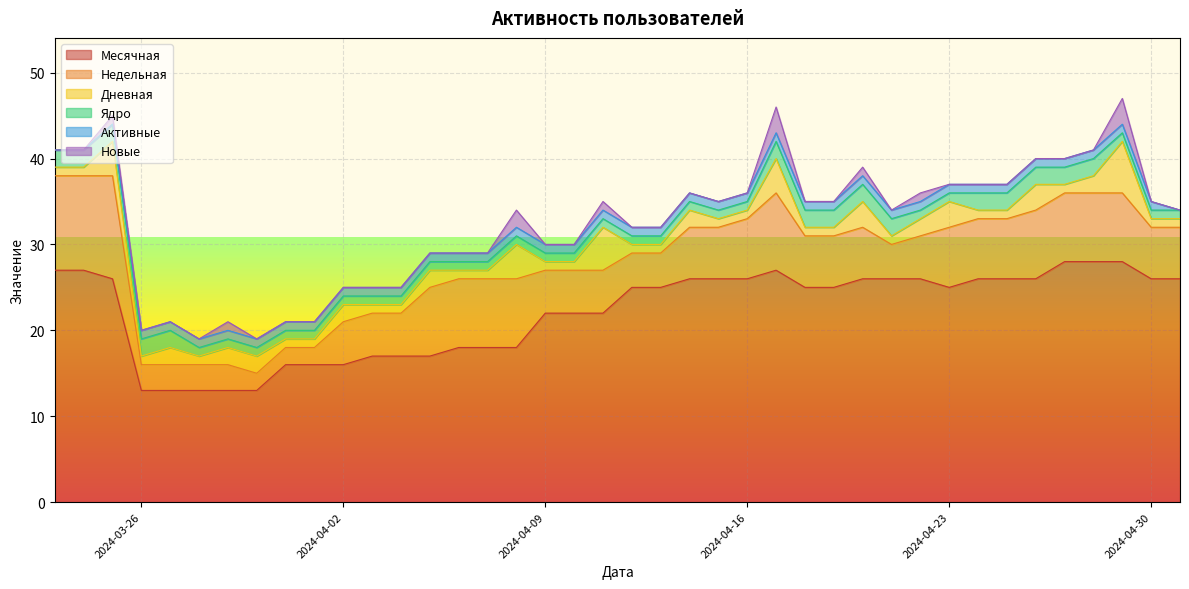

What is the maximum value shown in the chart?

28